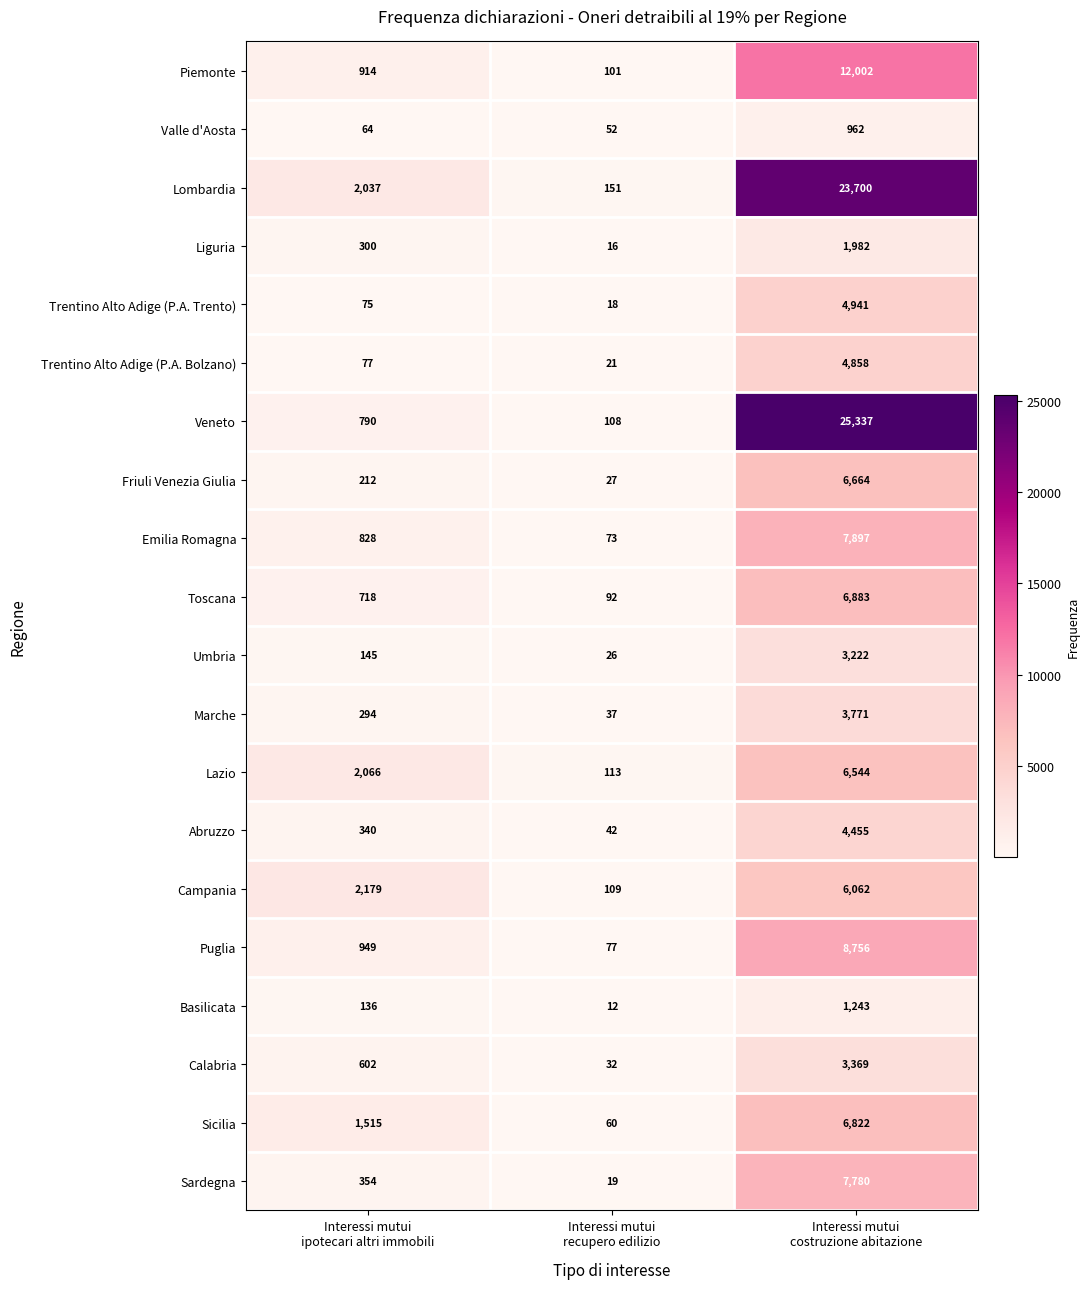

Which series has the widest spread of values?

Veneto